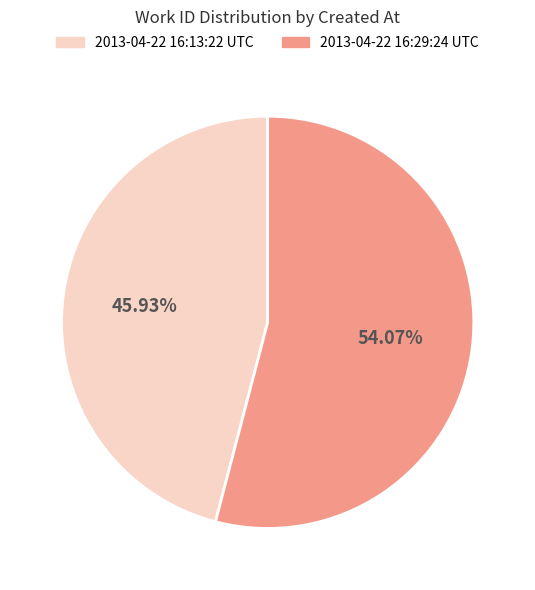

True or false: 2013-04-22 16:29:24 UTC accounts for 64% of the total.

False